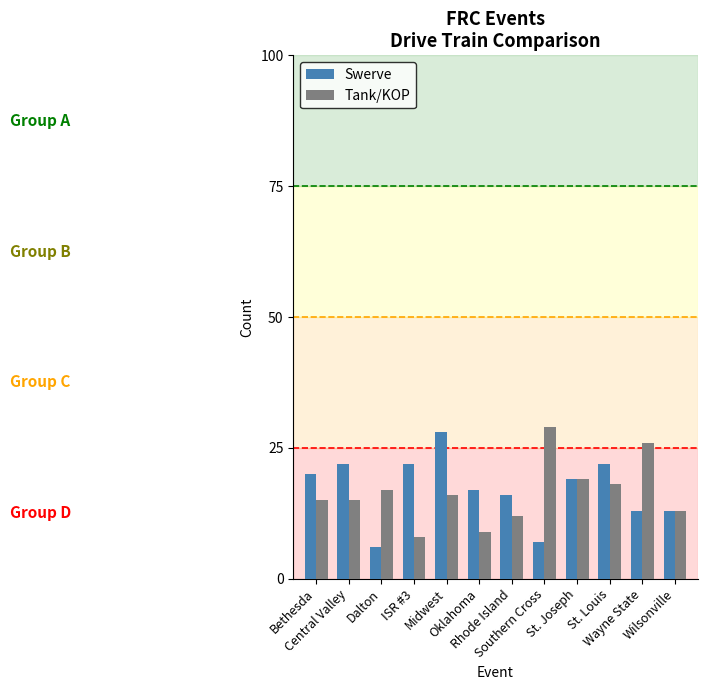

What are all the series names shown in the legend?

Swerve, Tank/KOP